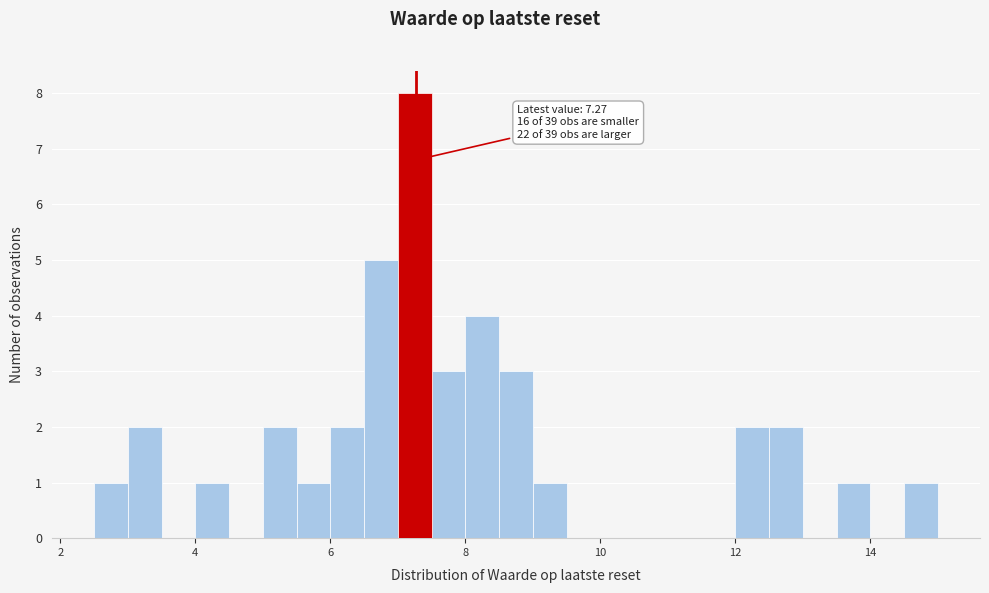

Around what value on the x-axis is the tallest bar? Give the approximate position of its centre, as read against the axis.

7.2